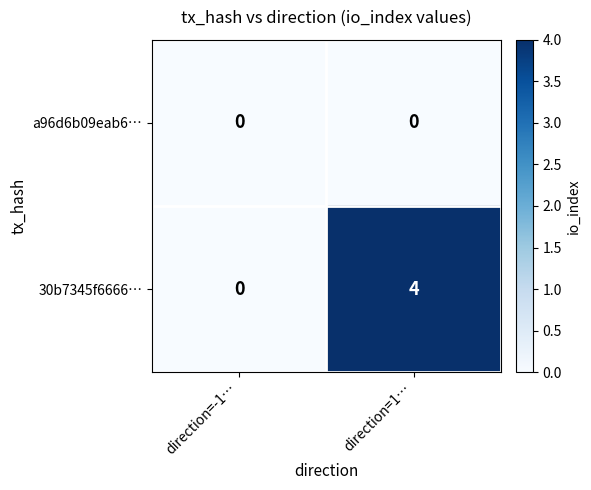

What is the difference between the 30b7345f6666… values at direction=-1… and direction=1…?

4